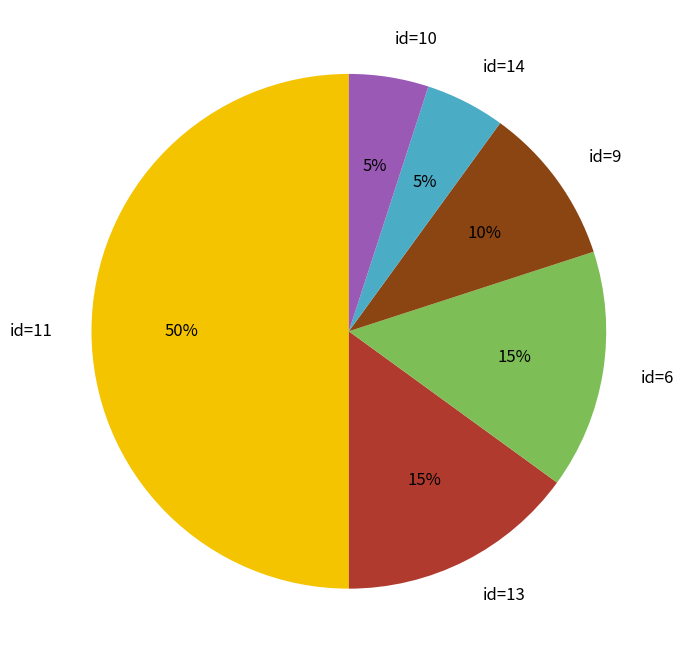

What is the ratio of the value at id=6 to the value at id=14?

3.0